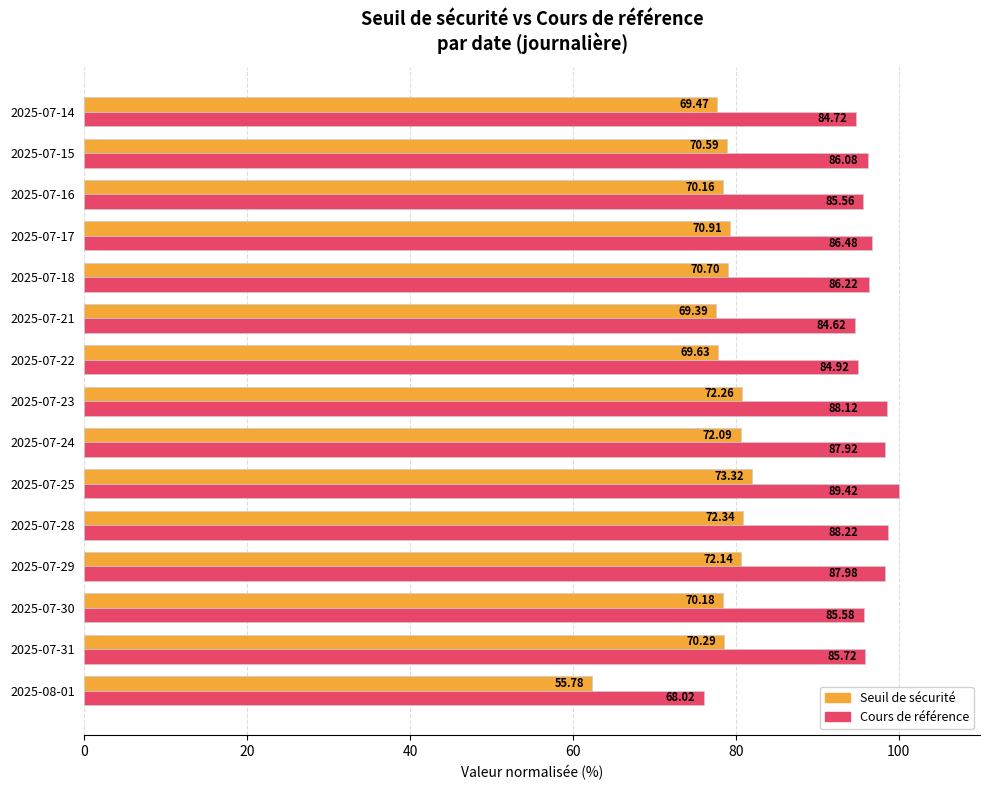

What are all the series names shown in the legend?

Seuil de sécurité, Cours de référence